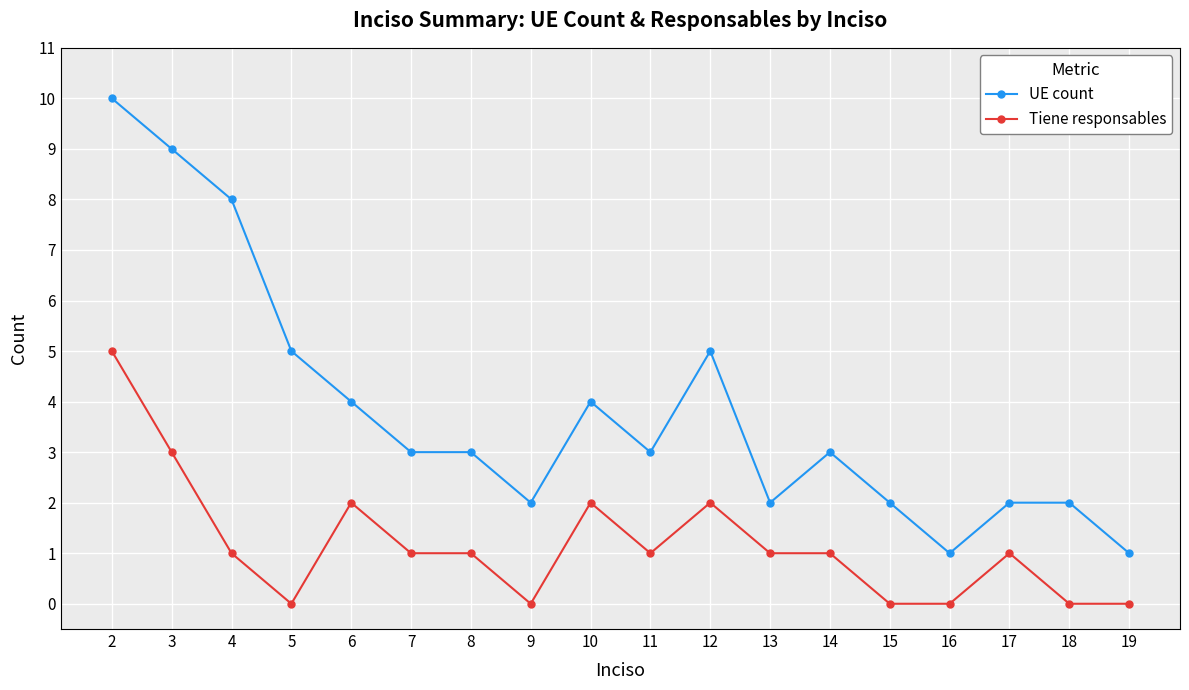

How many data points does each series have?

18